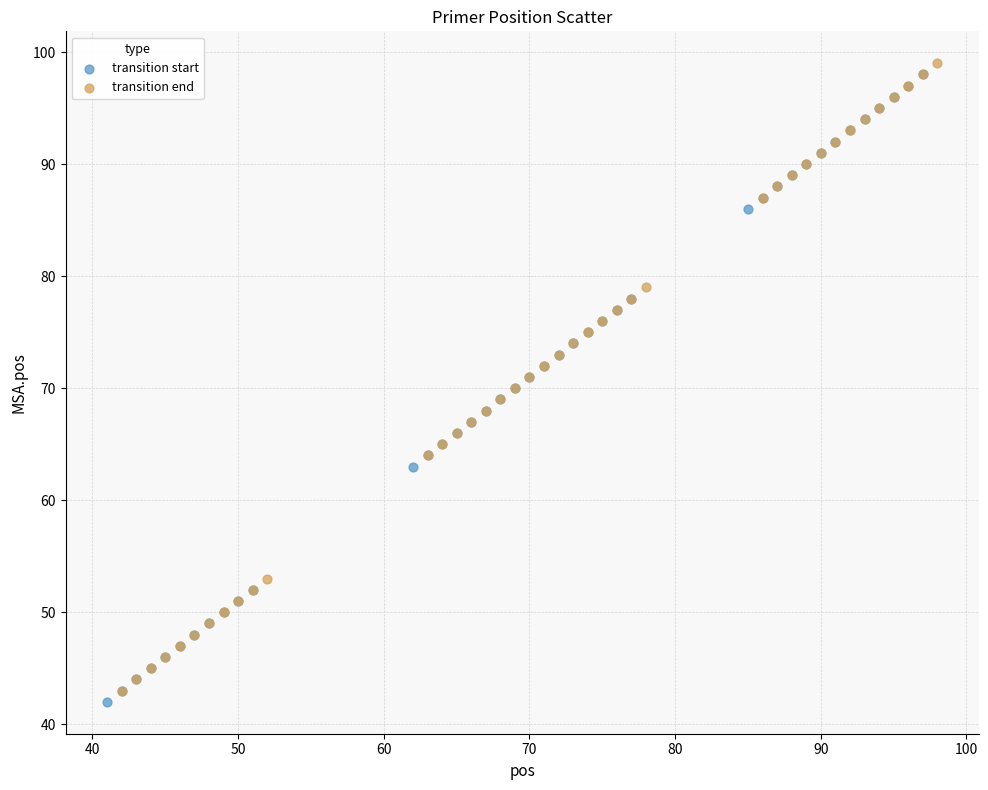

Which series contains the lowest Y value?

transition start